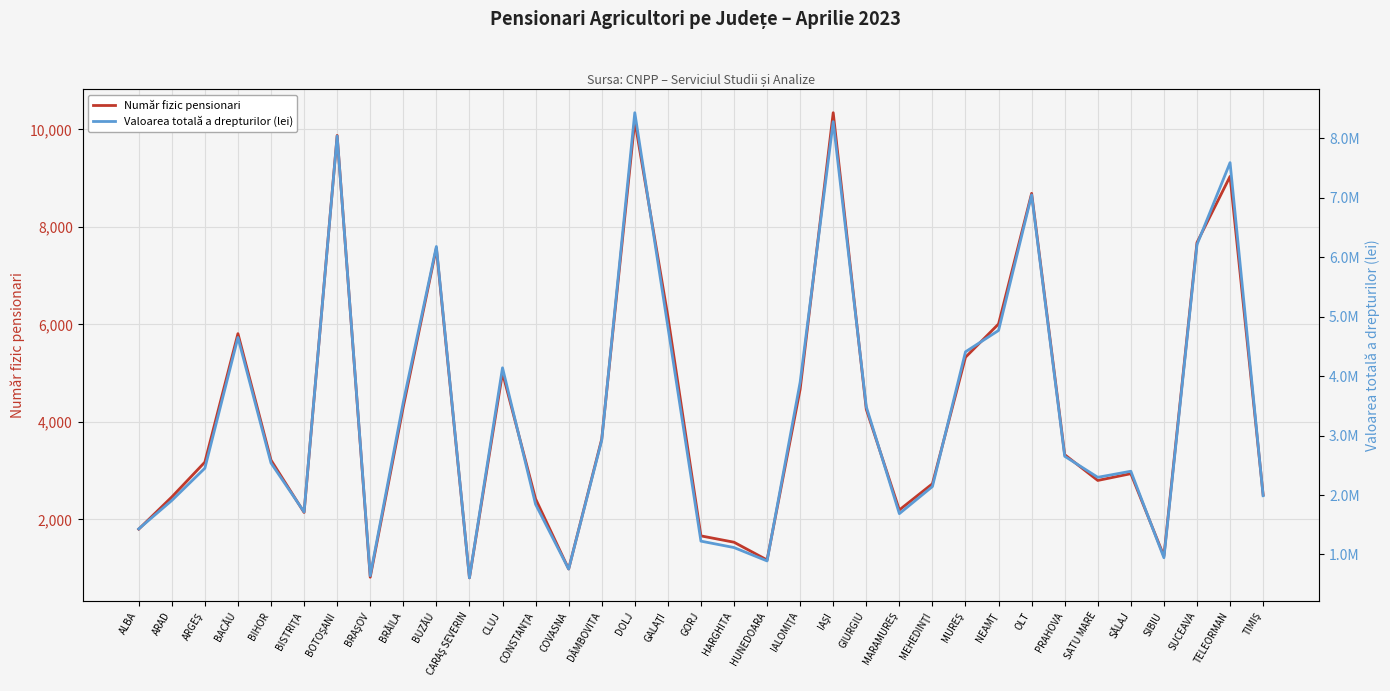

Rank the categories by Valoarea totală a drepturilor (lei) value from highest to lowest.

DOLJ, IAŞI, BOTOŞANI, TELEORMAN, OLT, SUCEAVA, BUZĂU, GALAŢI, NEAMŢ, BACĂU, MUREŞ, CLUJ, IALOMIŢA, BRĂILA, GIURGIU, DÂMBOVITA, PRAHOVA, BIHOR, ARGEŞ, SĂLAJ, SATU MARE, MEHEDINŢI, TIMIŞ, ARAD, CONSTANŢA, BISTRIŢA, MARAMUREŞ, ALBA, GORJ, HARGHITA, SIBIU, HUNEDOARA, COVASNA, BRAŞOV, CARAŞ SEVERIN